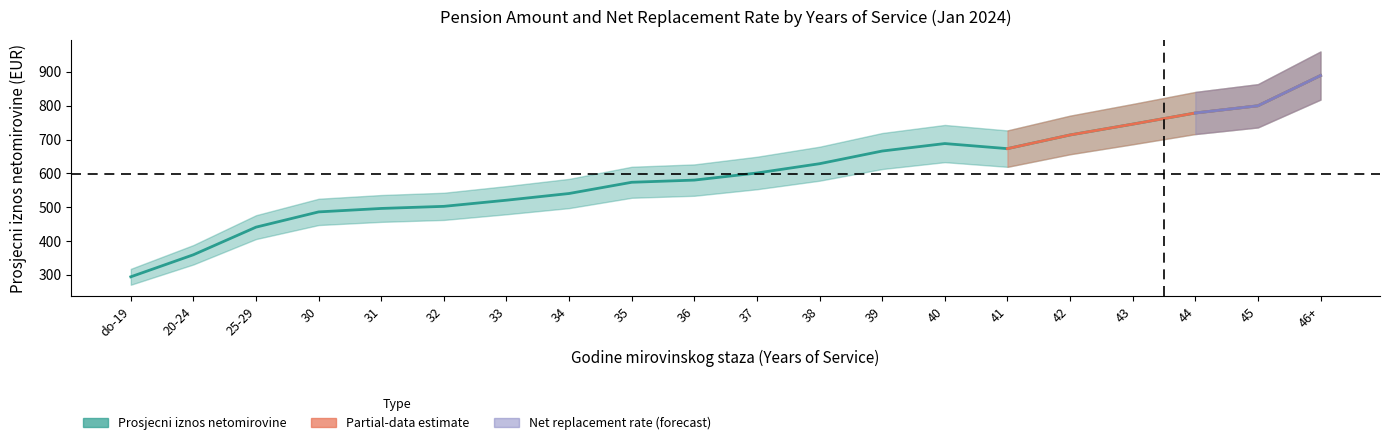

List the labels in order of value, smallest first.

do-19, 20-24, 25-29, 30, 31, 32, 33, 34, 35, 36, 37, 38, 39, 41, 40, 42, 43, 44, 45, 46+